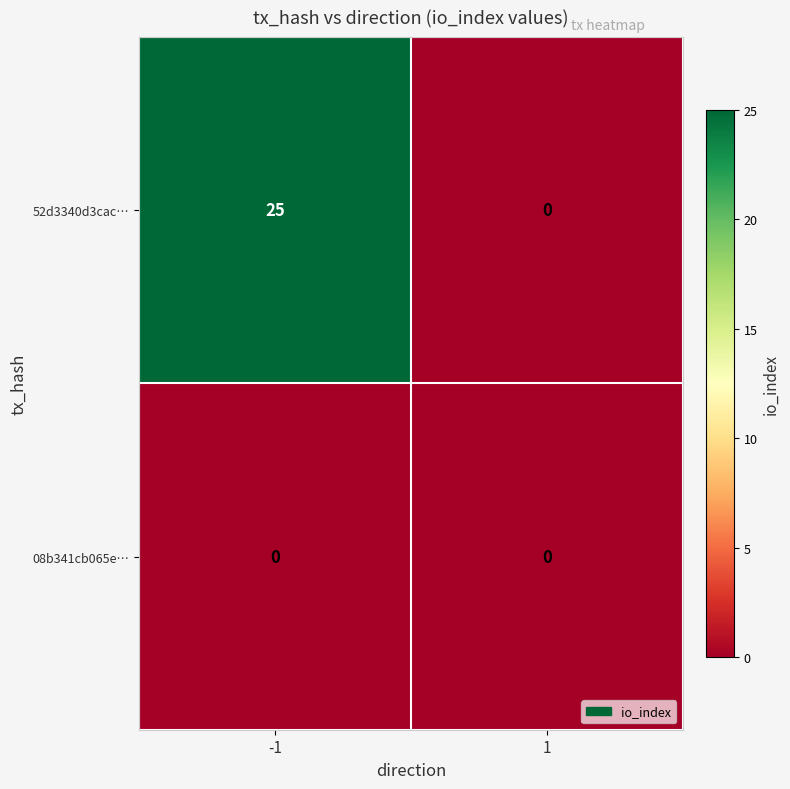

At how many categories does at least one series exceed 3?

1